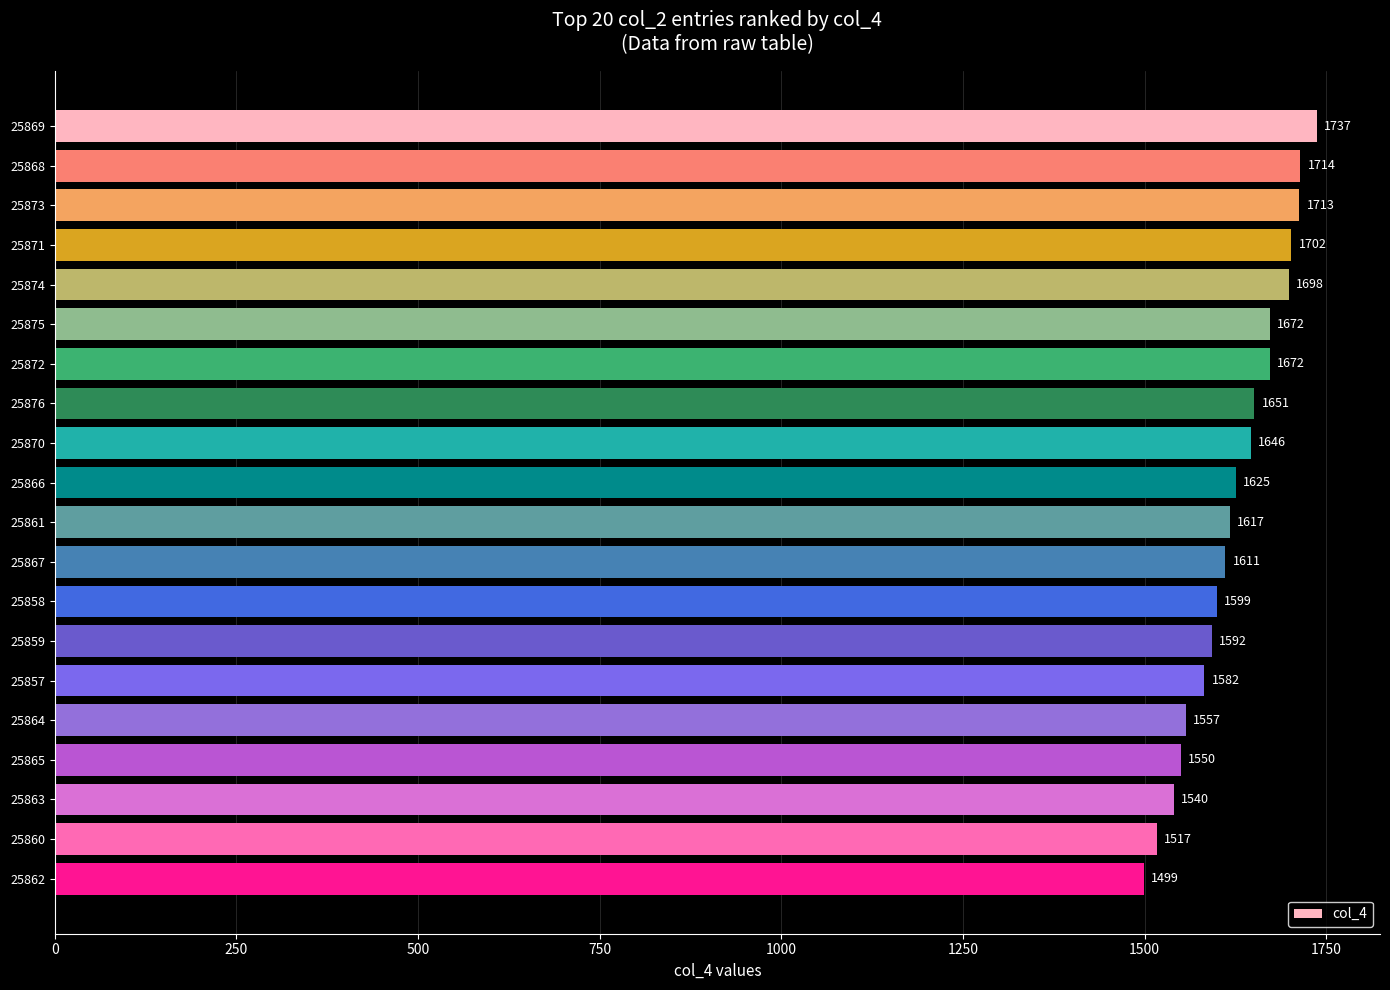

What is the label of the 7th bar from the bottom?

25859